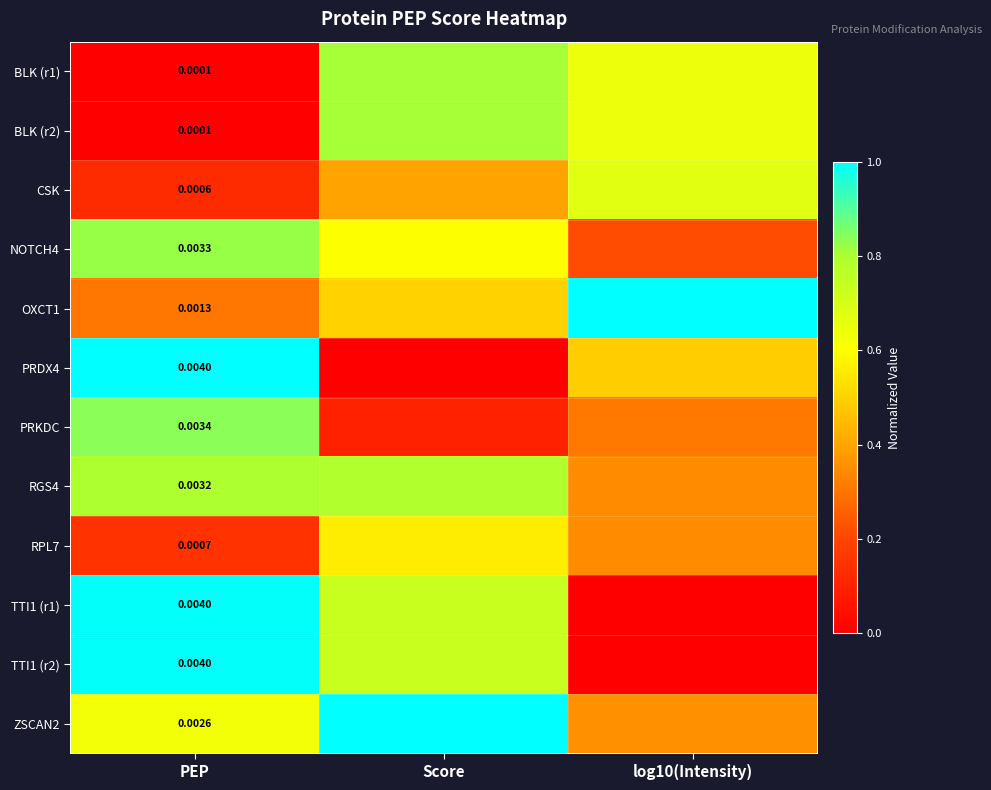

List the labels in order of PRDX4 value, smallest first.

Score, log10(Intensity), PEP